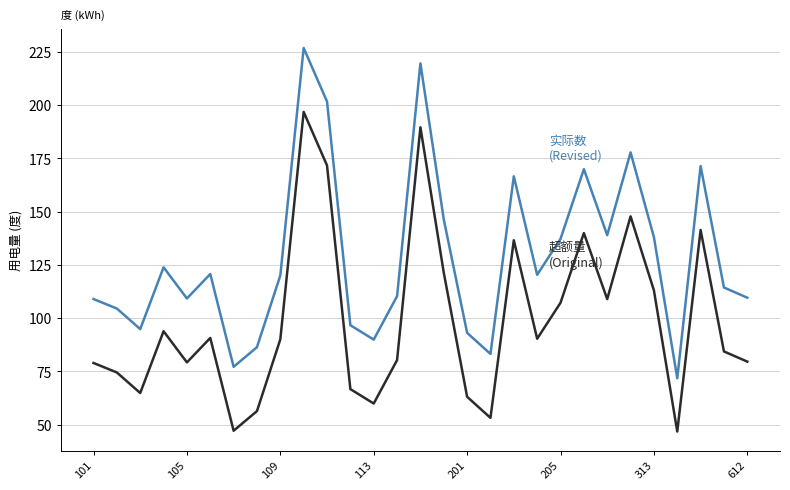

What is the minimum value shown in the chart?

46.8